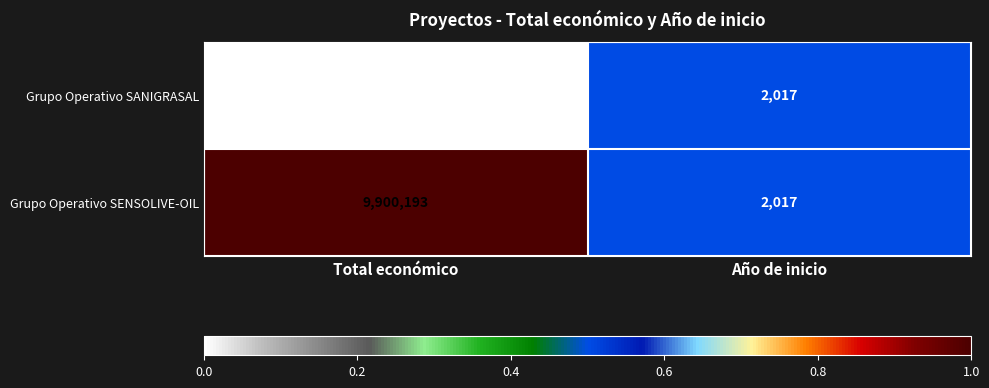

What is the total value across all series at Año de inicio?

4034